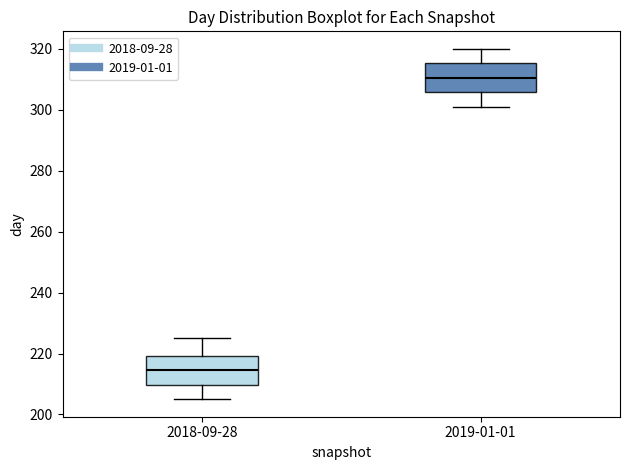

Reading left to right, read every box against the y-axis: the position of its median line, the range the box covers, and the ends of its whiskers. The values are not printed on the chart, so give them approximately, as read against the axis.

2018-09-28: median 214, box 210 to 220, whiskers 206 to 226
2019-01-01: median 310, box 306 to 316, whiskers 302 to 320